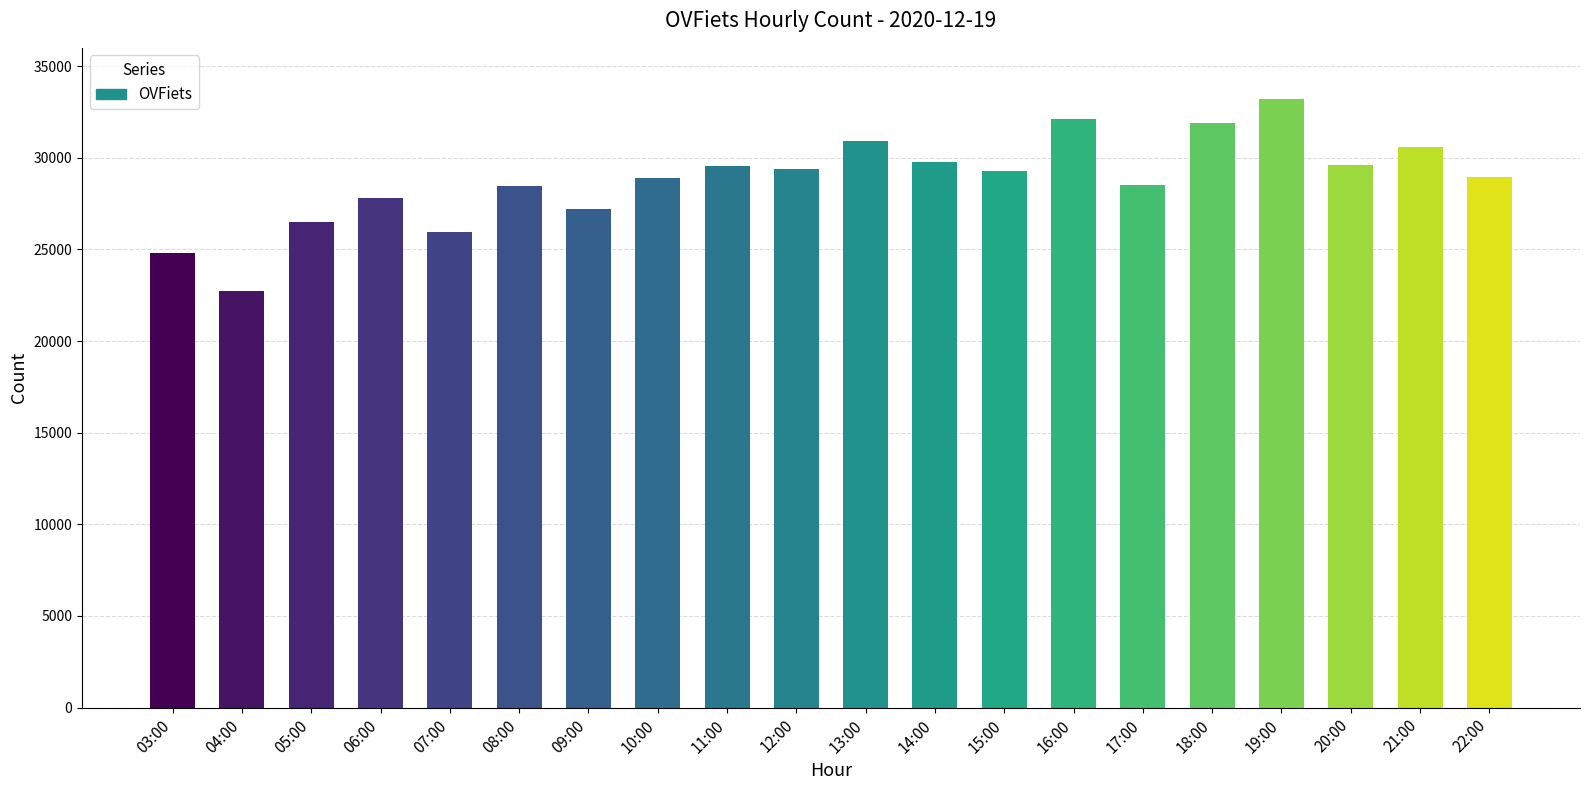

At which category does the chart reach its minimum across all series?

04:00